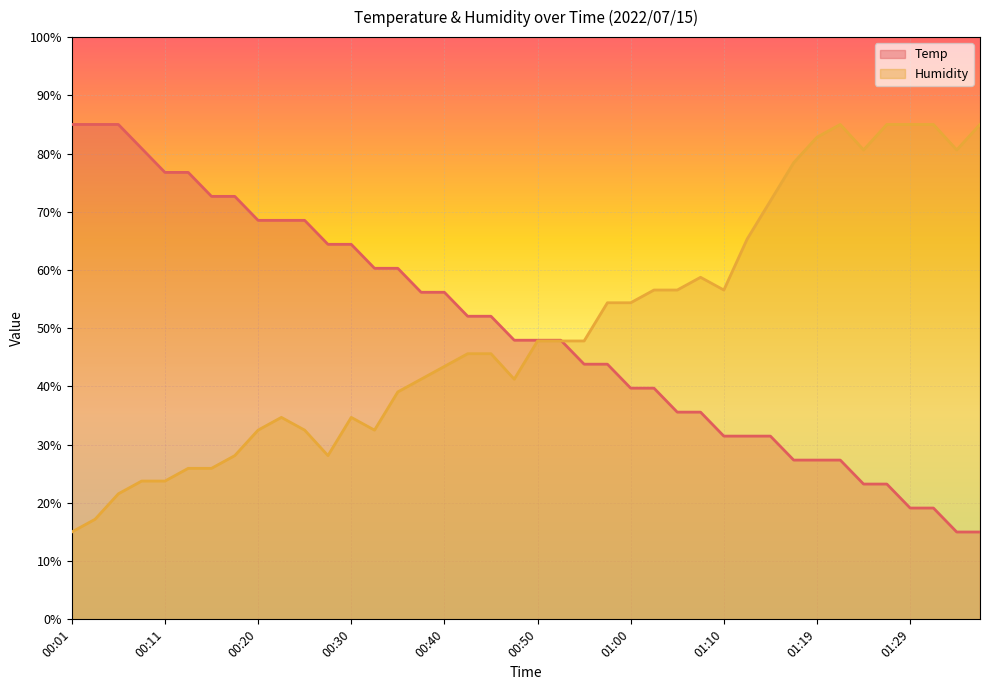

True or false: Temp has a value of 60.3 at 00:35.

True